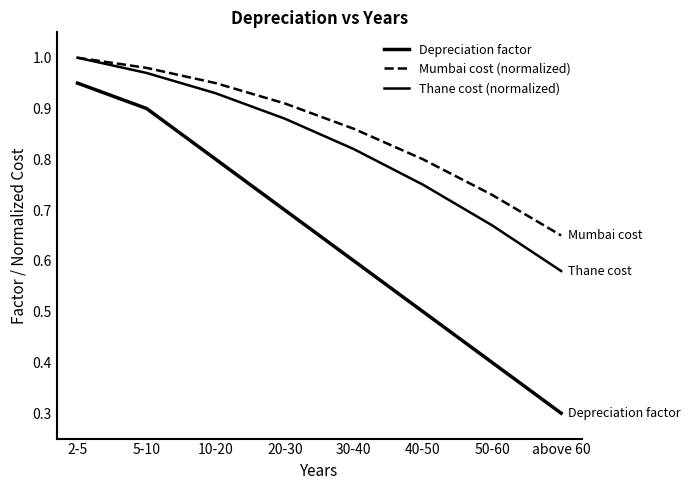

How many series are shown in this chart?

3